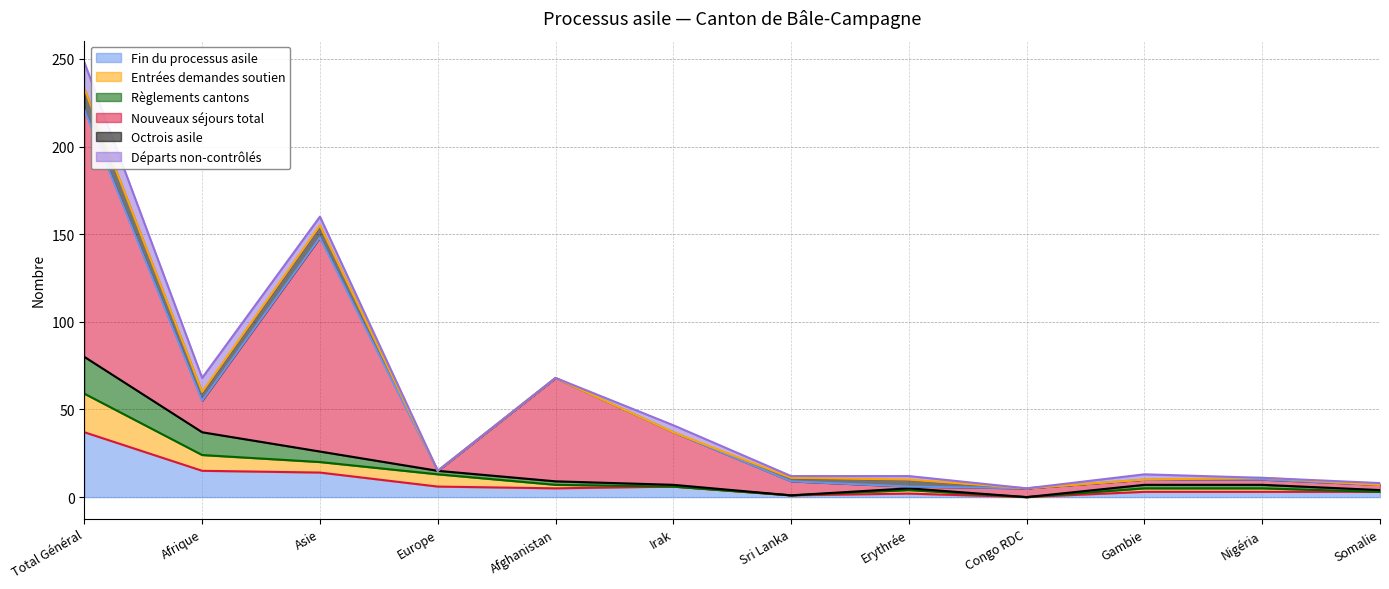

At which label does Départs non-contrôlés (line) first exceed 15?

Total Général